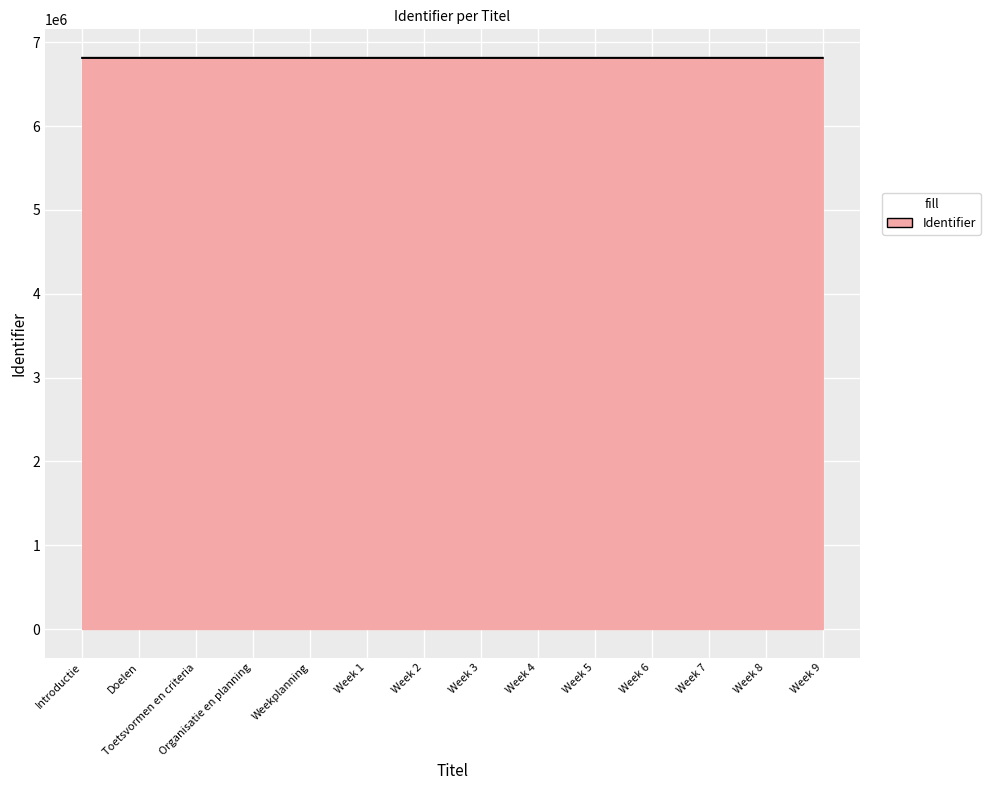

Approximately how many times larger is the value at Weekplanning compared to Introductie?

1.0